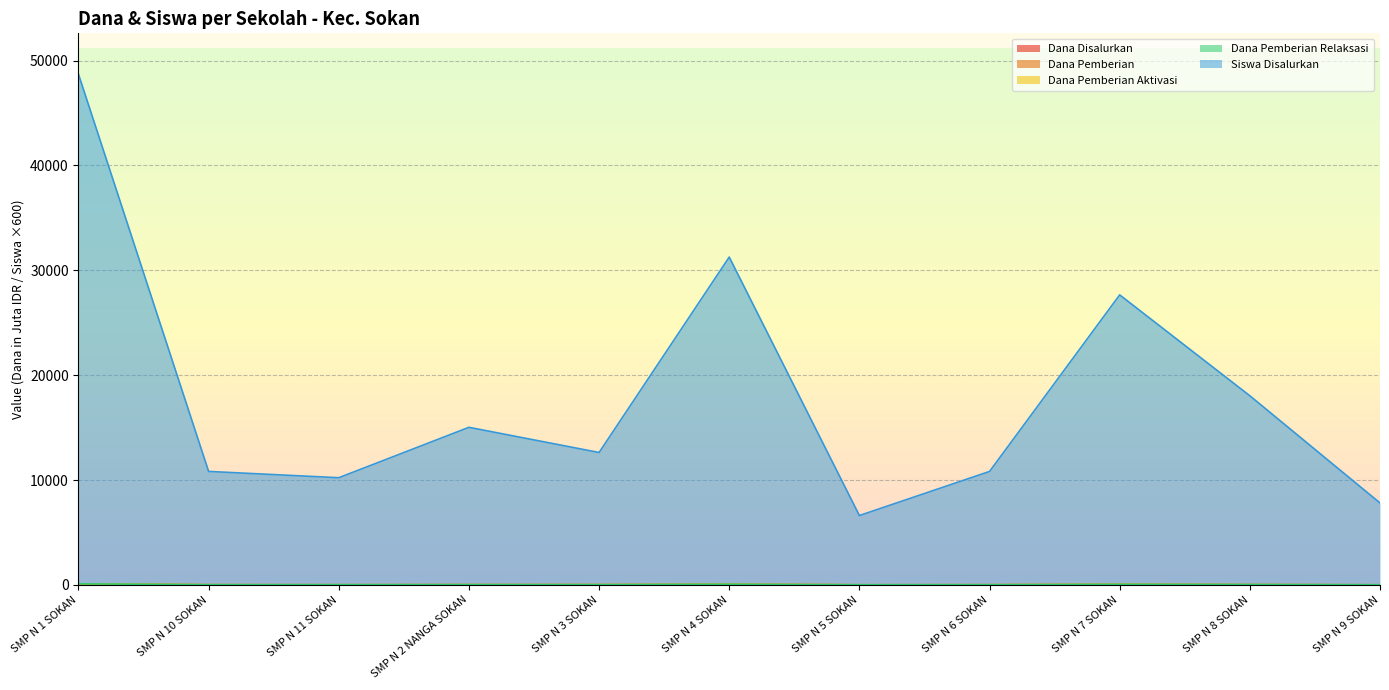

What is the sum of the Dana Pemberian values at SMP N 1 SOKAN and SMP N 11 SOKAN?

115.1